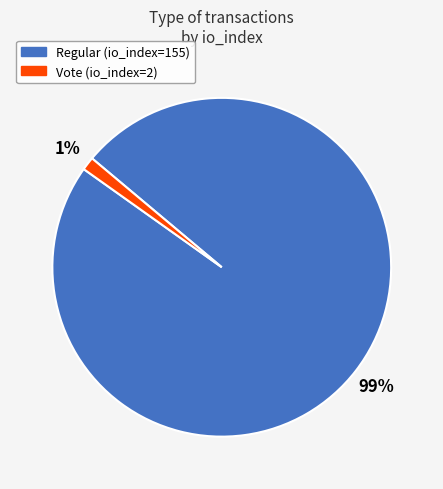

Do Regular and Vote together represent more than half of the pie?

Yes